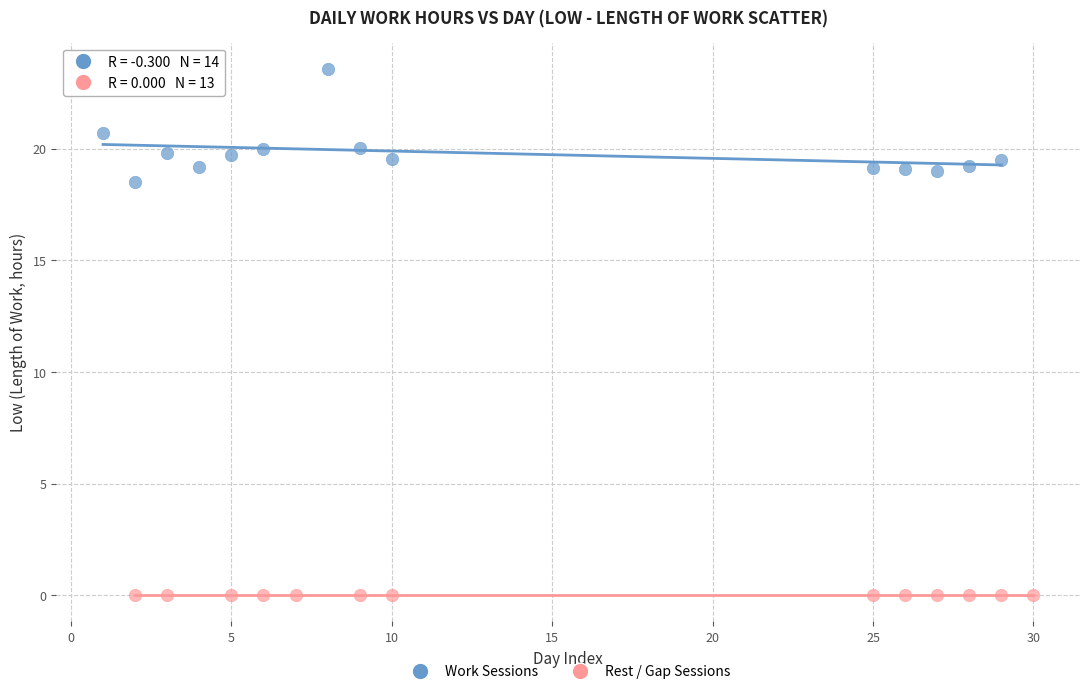

Which series reaches the minimum Y coordinate?

Rest / Gap Sessions